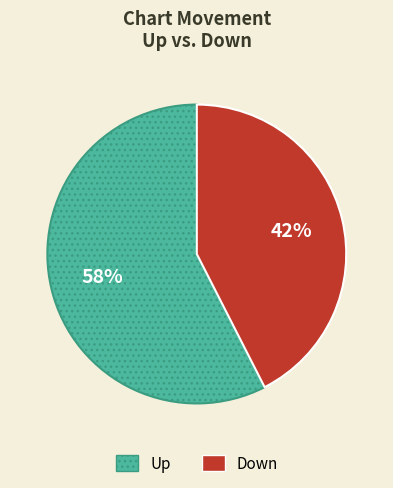

Is there any slice that represents more than half of the pie?

Yes